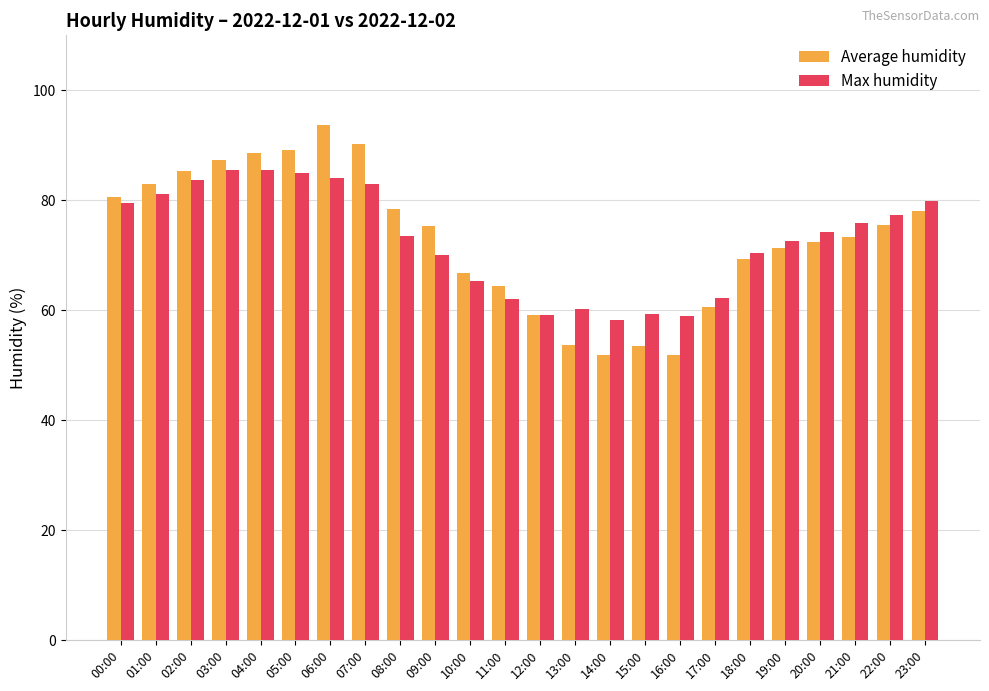

True or false: Max humidity has a value of 83.9 at 06:00.

True